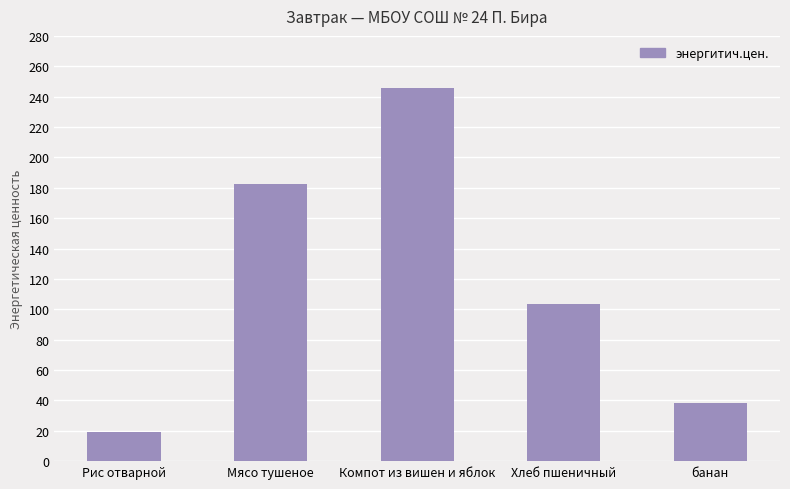

What is the difference between the maximum and minimum values?

227.0